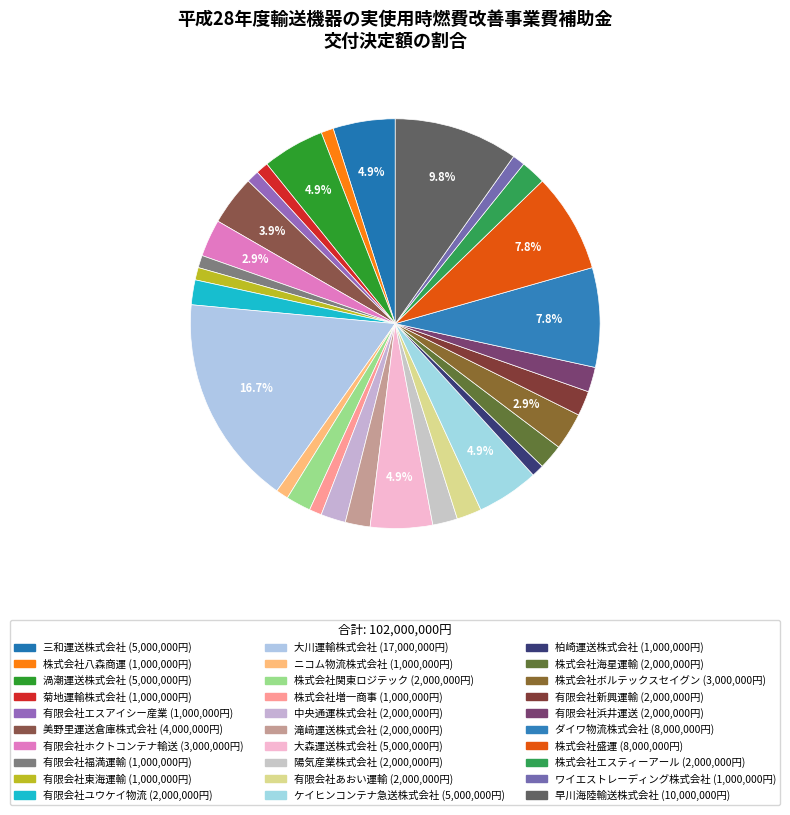

Which category has the smallest portion of the pie?

株式会社八森商運